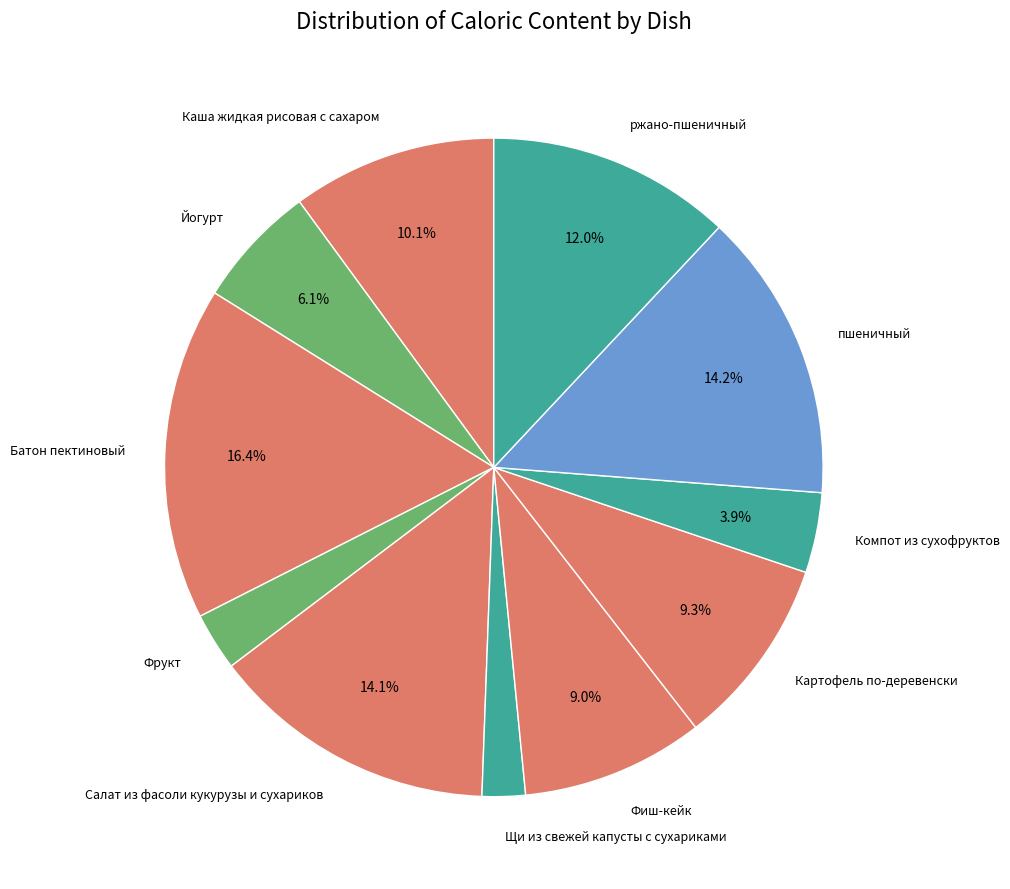

Does any single category account for the majority?

No